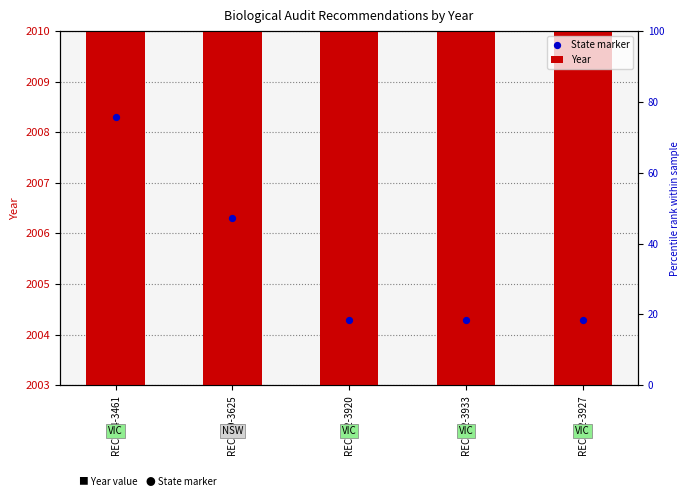

Which series has the largest total across all categories?

State marker